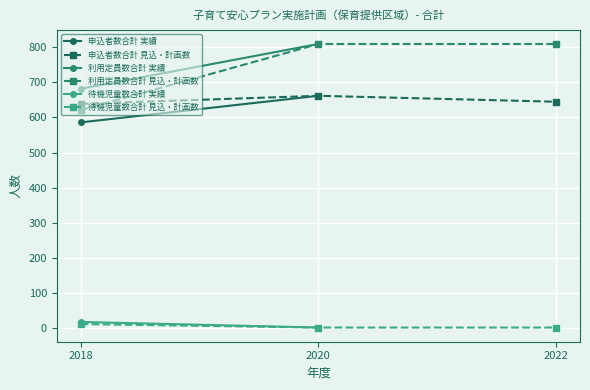

True or false: 申込者数合計 見込・計画数 has a value of 662 at 2020.

True